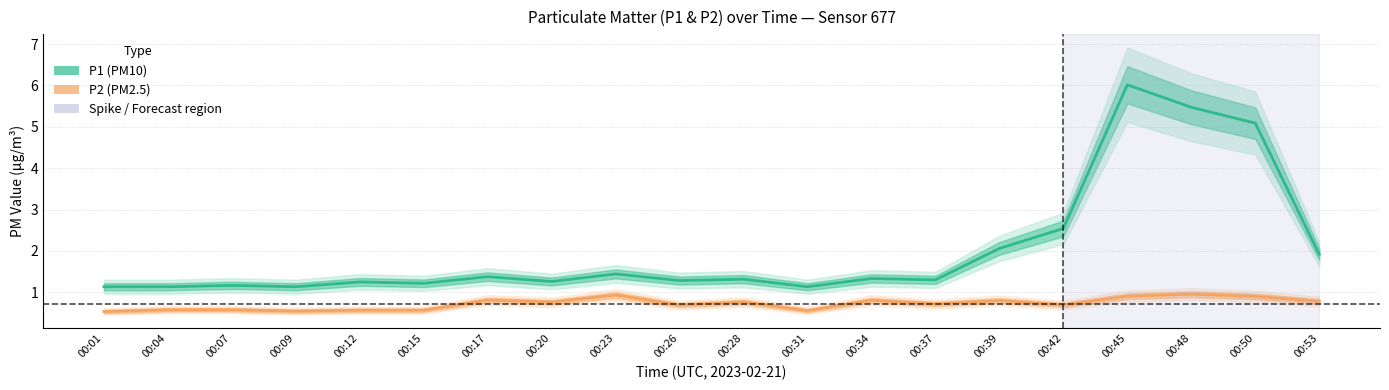

Read the P1 value at 00:15.

1.2